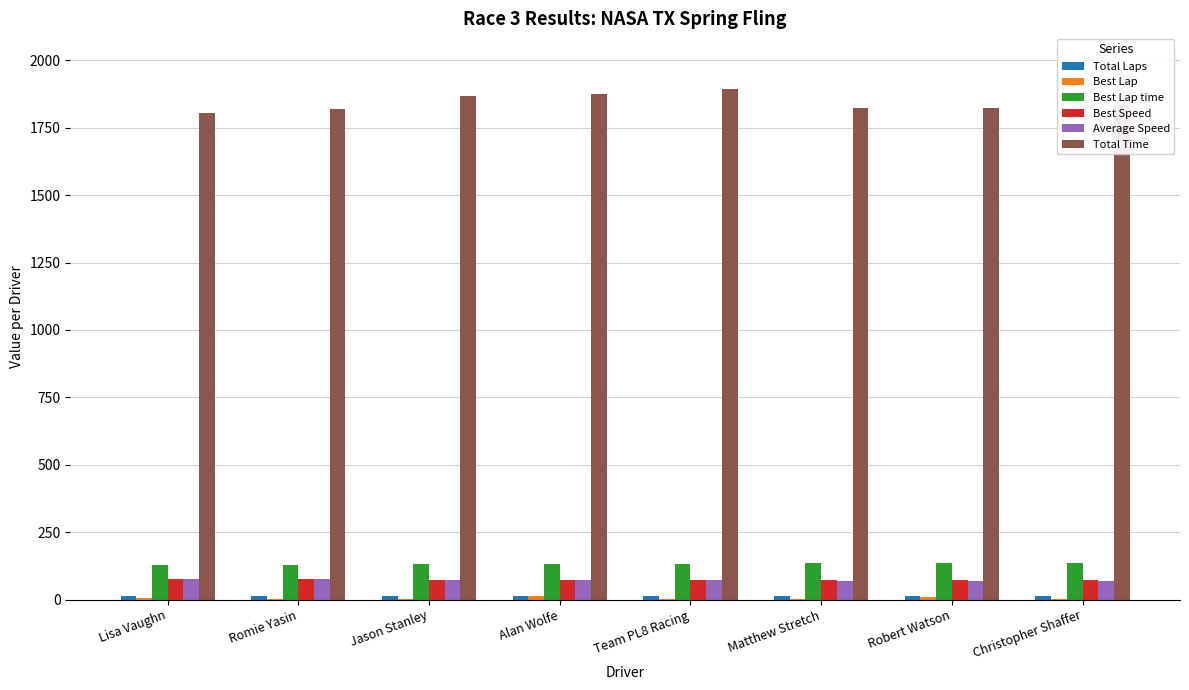

Count the number of categories in the chart.

8